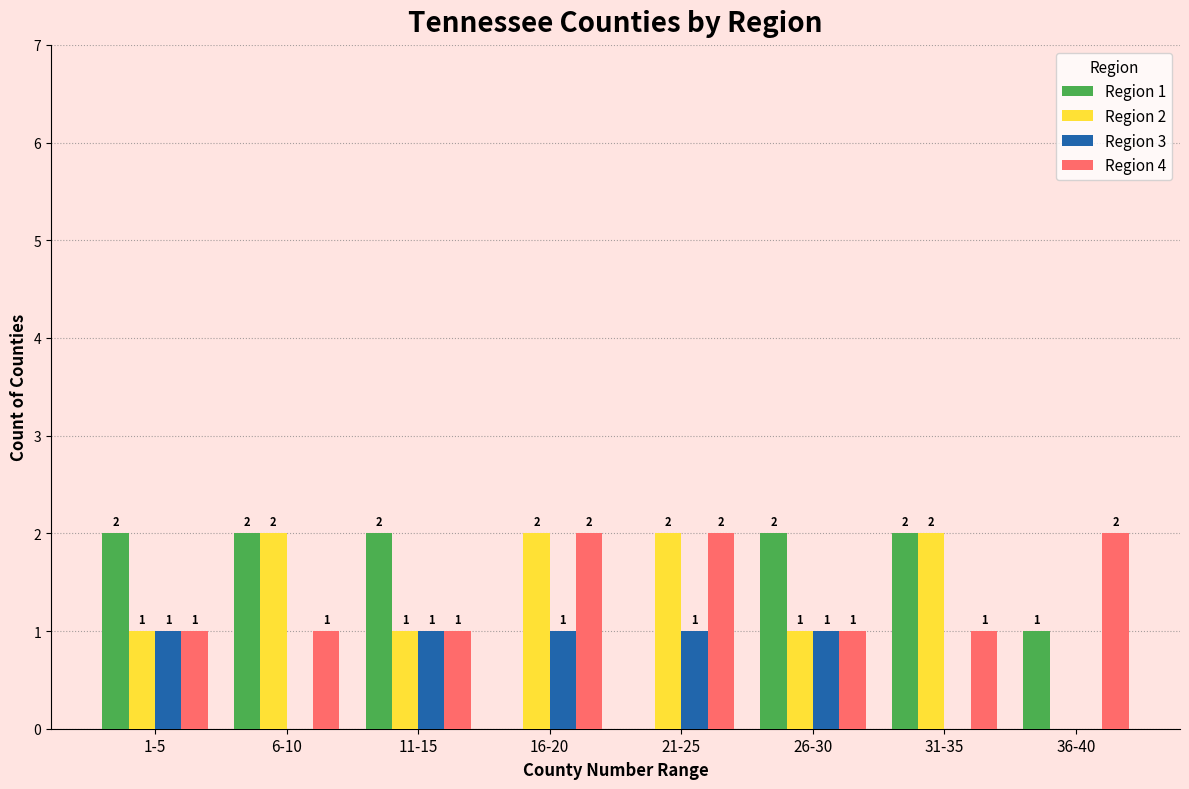

At which label is Region 1 closest to 1?

36-40